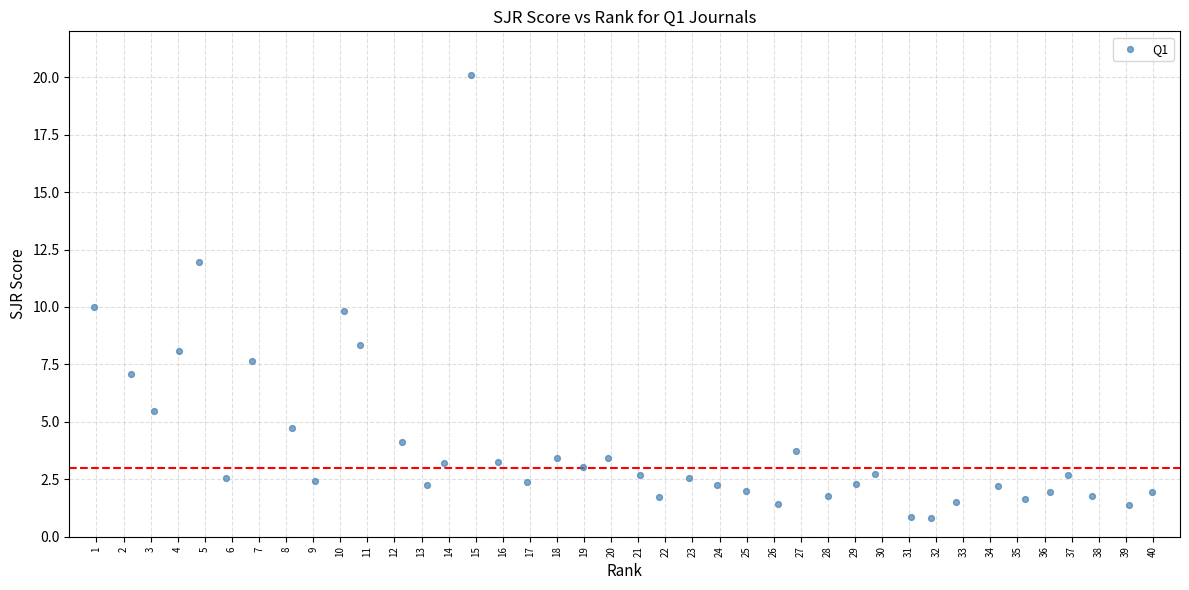

What is the range of X values (max minus min)?

39.0